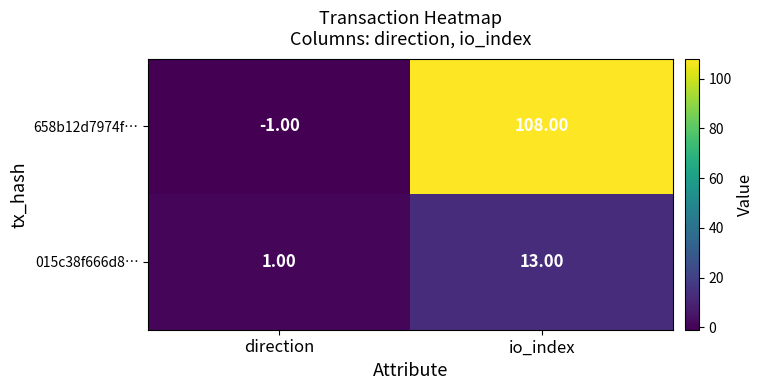

At which category is the sum across all series the highest?

io_index